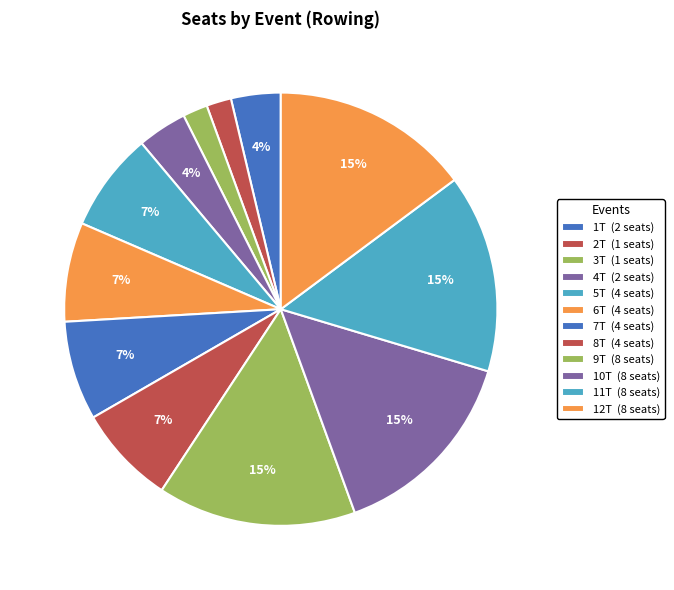

How many segments does this pie chart have?

12